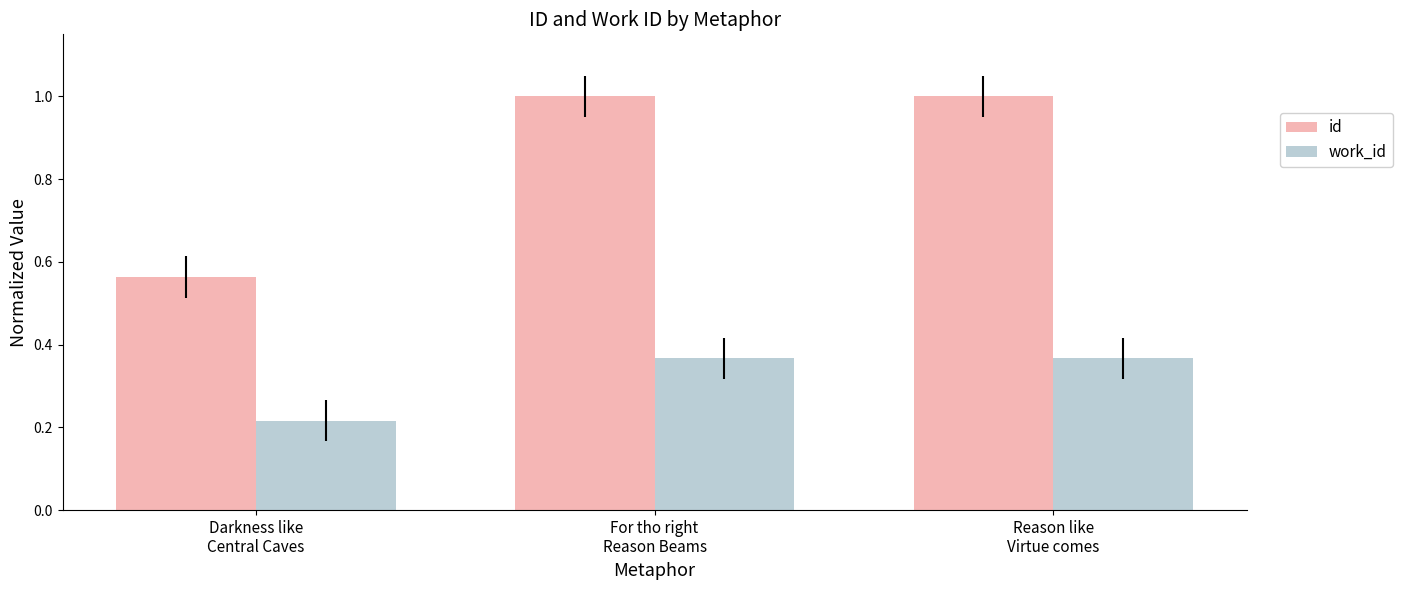

True or false: id has a value of 1.4 at Reason like
Virtue comes.

False